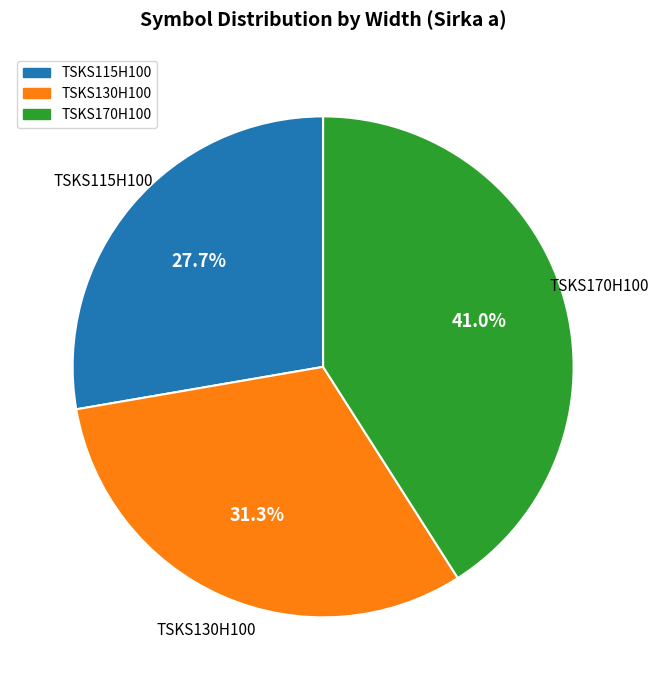

Combined, what portion of the pie is TSKS130H100 and TSKS115H100?

59.0%